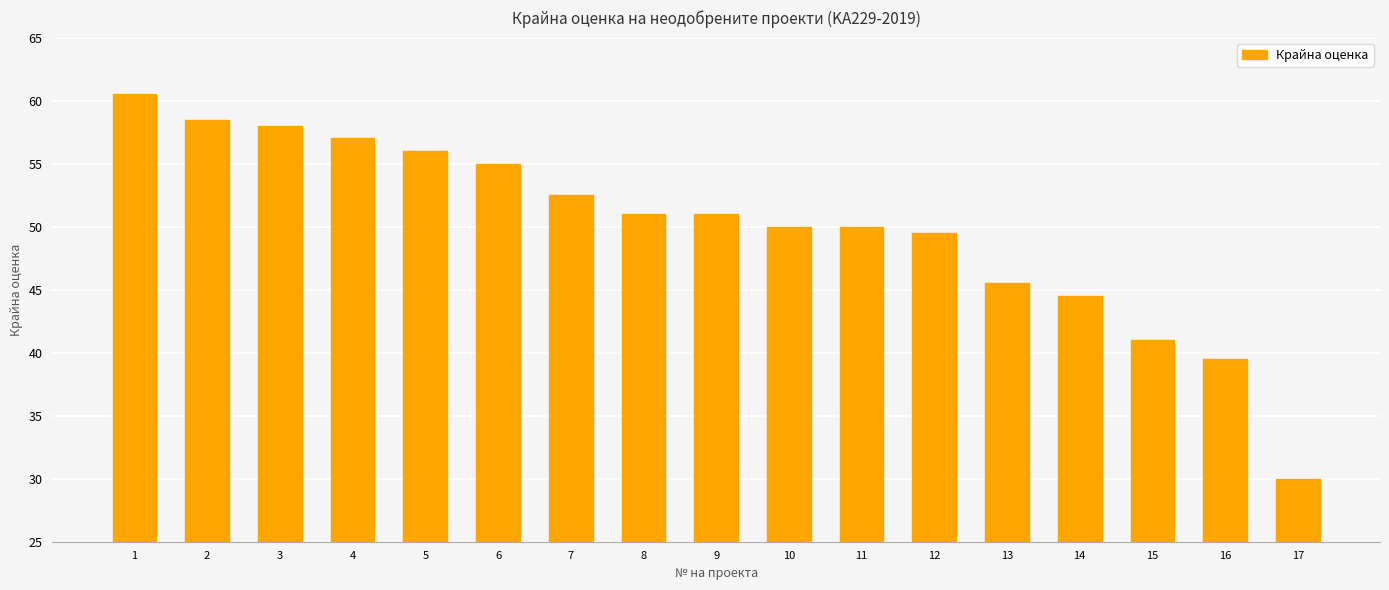

At which label does the data first exceed 51?

1